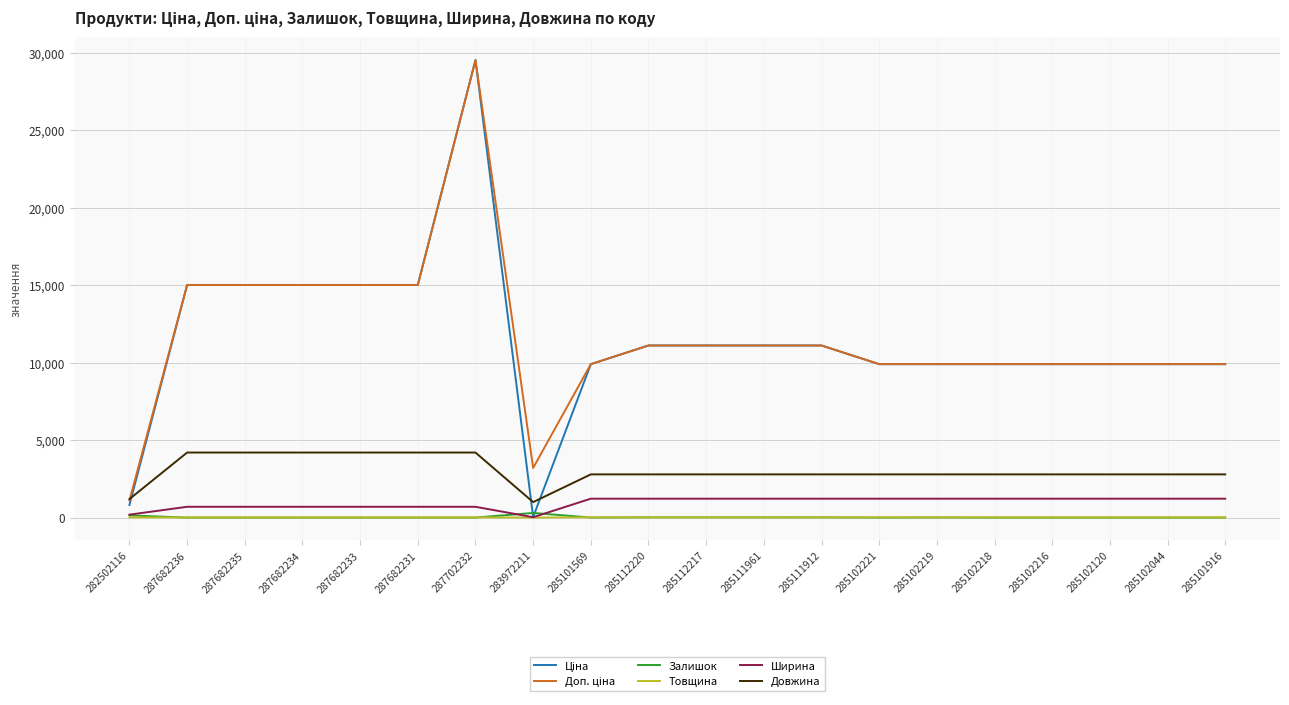

What is the spread (max minus min) of values at 285102216?

9908.5